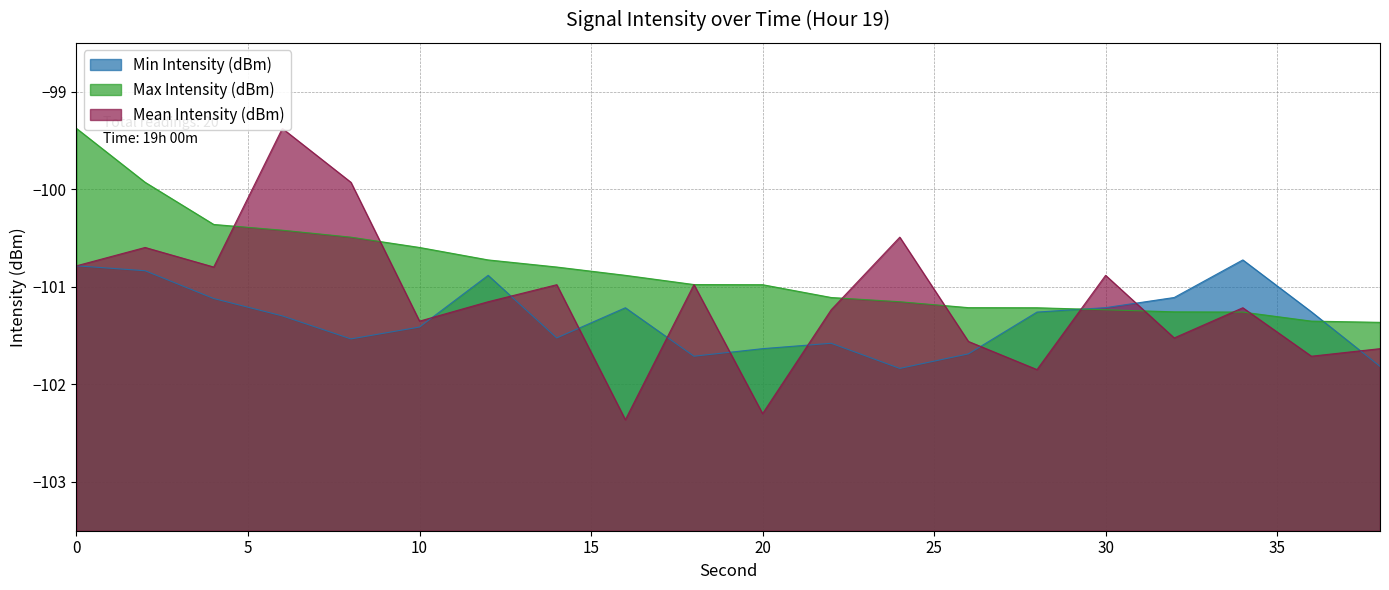

How many intersections are there between Min Intensity (dBm) and Mean Intensity (dBm)?

10